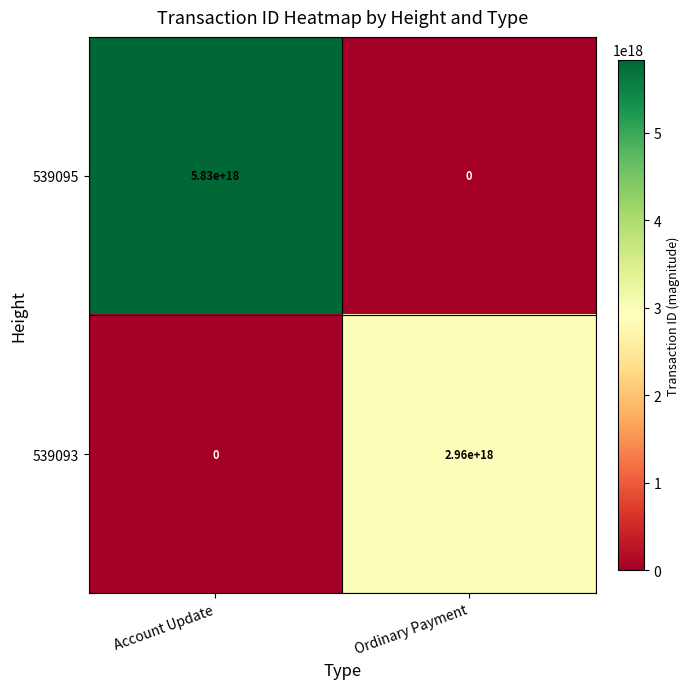

True or false: 539093 has a value of 1956375909132561152 at Ordinary Payment.

False